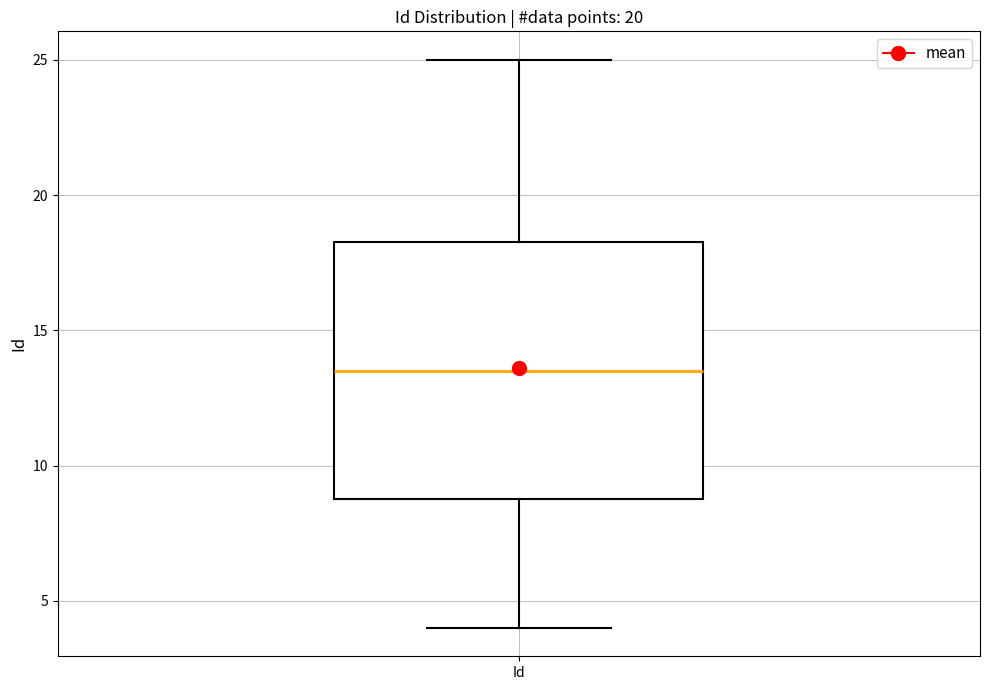

Transcribe this box plot: give where the median line is, the range the box spans, and where the two whiskers end, as read against the y-axis. The values are not printed on the chart, so give them approximately, as read against the axis.

median 13.5, box 9.0 to 18.5, whiskers 4.0 to 25.0